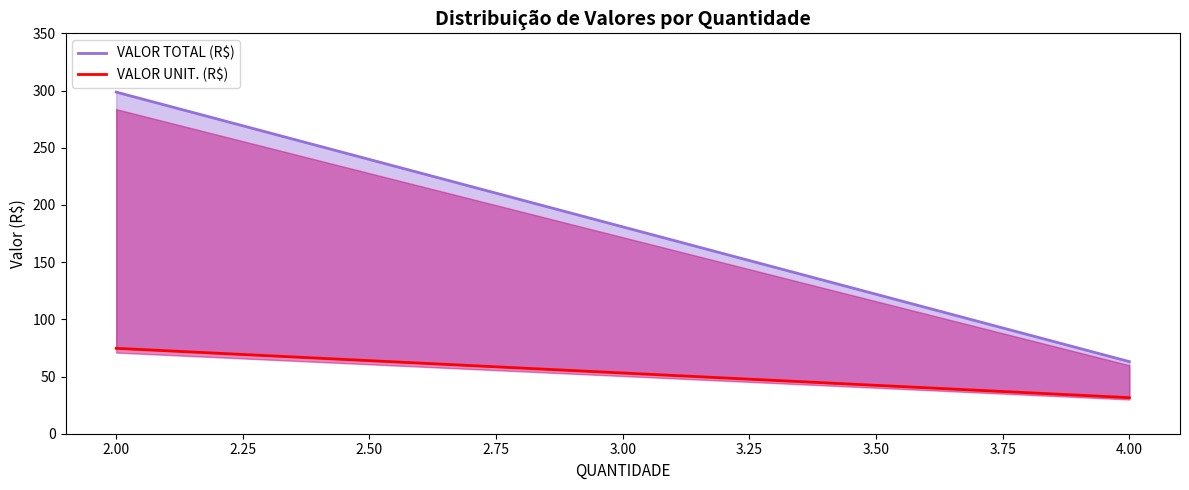

List the series in order of their peak value, highest first.

VALOR TOTAL (R$), VALOR UNIT. (R$)